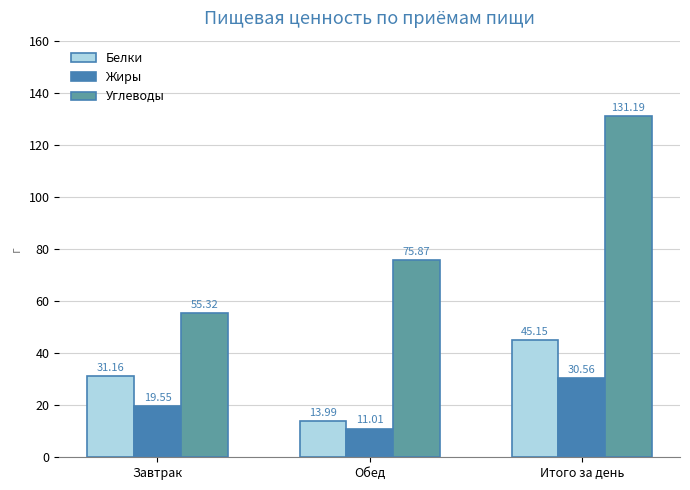

Are the bars horizontal?

No